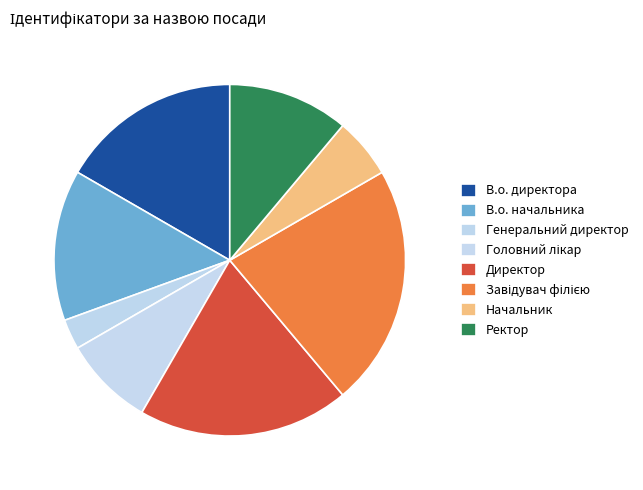

Count the number of slices in the pie.

8